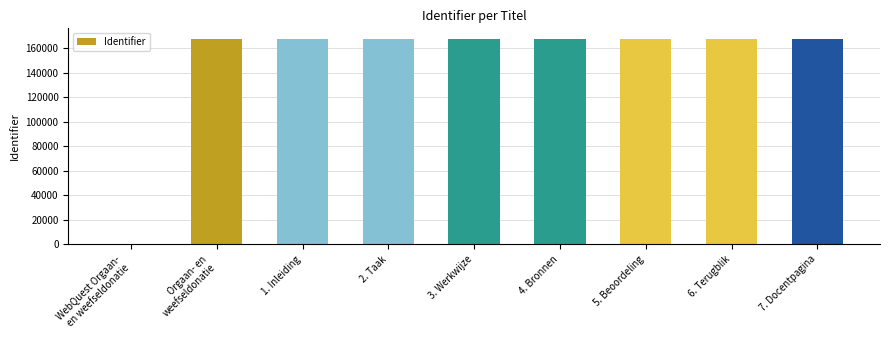

What is the ratio of the value at 2. Taak to the value at 4. Bronnen?

1.0